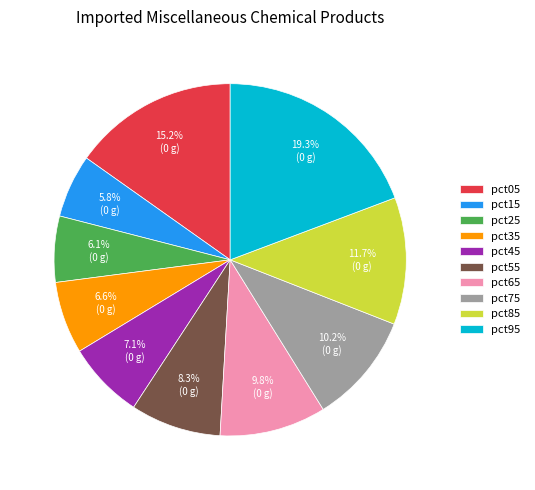

What is the ratio of the value at pct45 to the value at pct05?

0.5